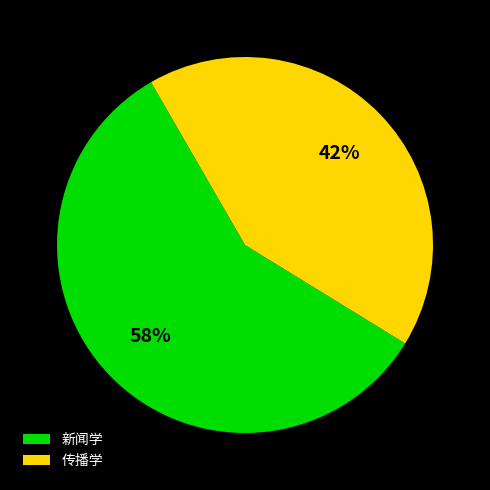

Between 新闻学 and 传播学, which is larger?

新闻学